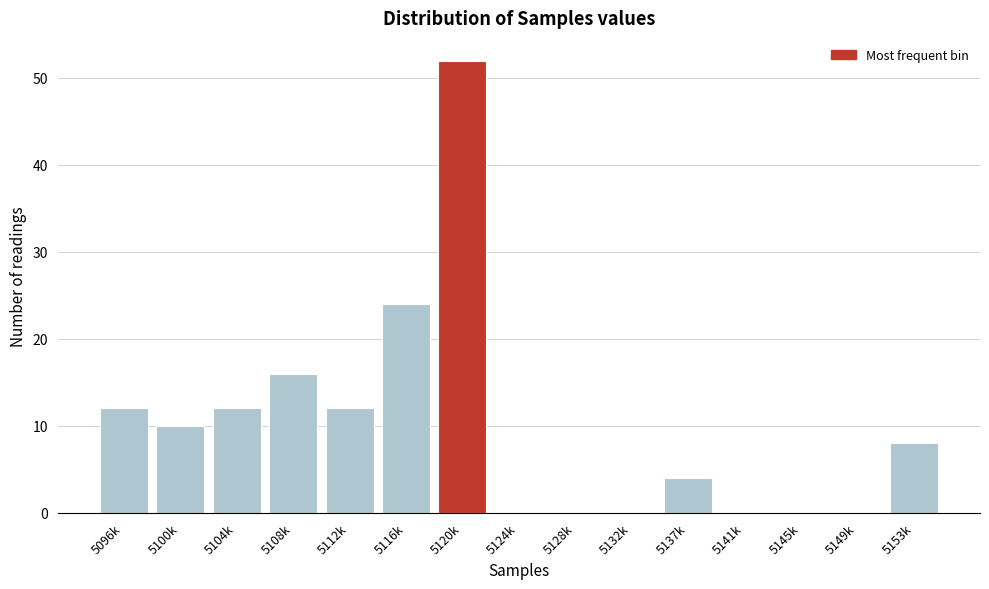

Reading left to right, what are all the values shown in this chart?

5096k=12	5100k=10	5104k=12	5108k=16	5112k=12	5116k=24	5120k=52	5124k=0	5128k=0	5132k=0	5137k=4	5141k=0	5145k=0	5149k=0	5153k=8